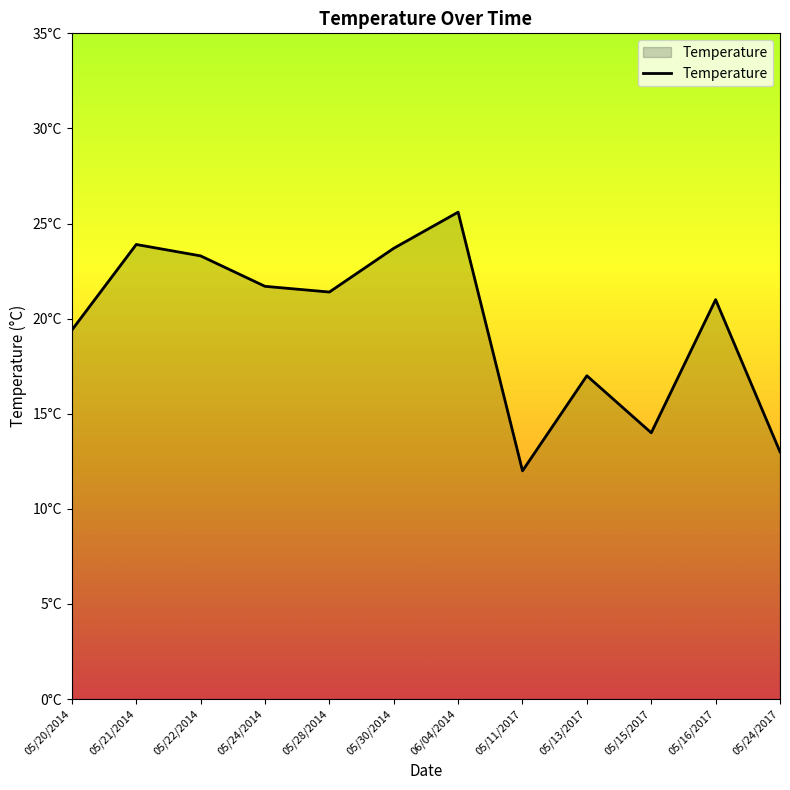

Reading left to right, list all the values displayed in this chart.

05/20/2014=19.4	05/21/2014=23.9	05/22/2014=23.3	05/24/2014=21.7	05/28/2014=21.4	05/30/2014=23.7	06/04/2014=25.6	05/11/2017=12.0	05/13/2017=17.0	05/15/2017=14.0	05/16/2017=21.0	05/24/2017=13.0